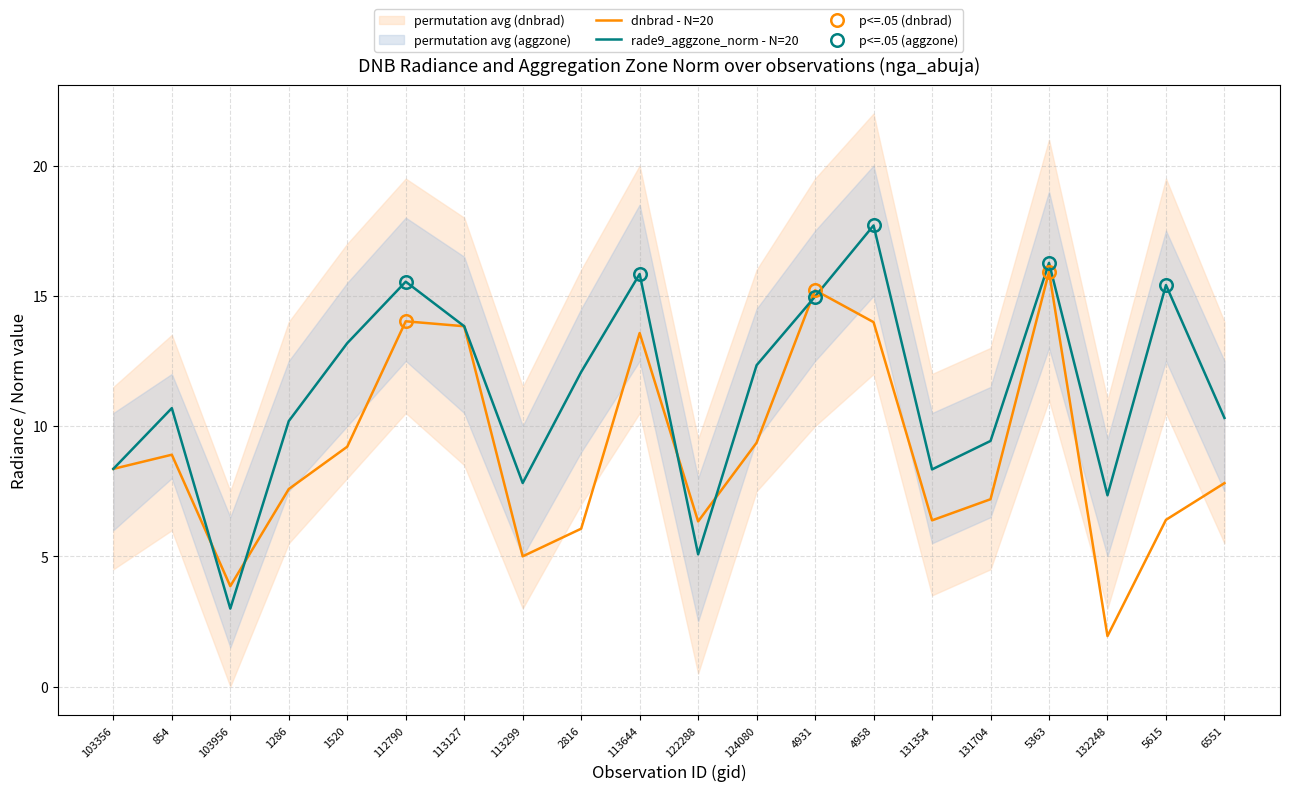

Rank the categories by rade9_aggzone_norm value from lowest to highest.

103956, 122288, 132248, 113299, 131354, 103356, 131704, 1286, 6551, 854, 2816, 124080, 1520, 113127, 4931, 5615, 112790, 113644, 5363, 4958